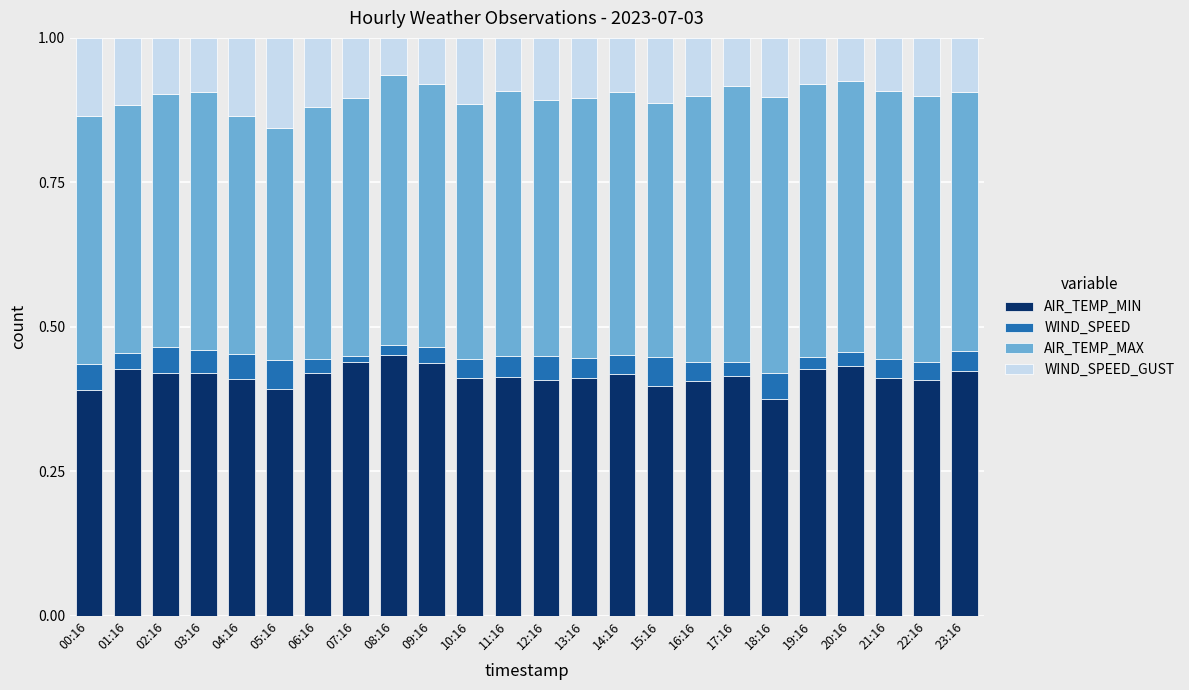

True or false: AIR_TEMP_MIN has a value of 0.4 at 17:16.

True